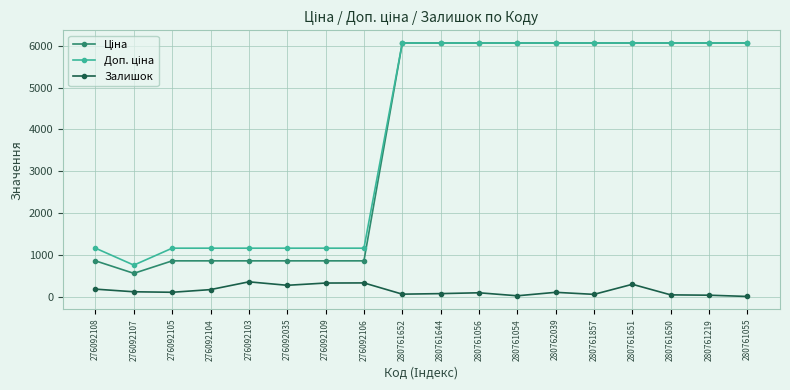

What is the label of the 5th point from the right?

280761857